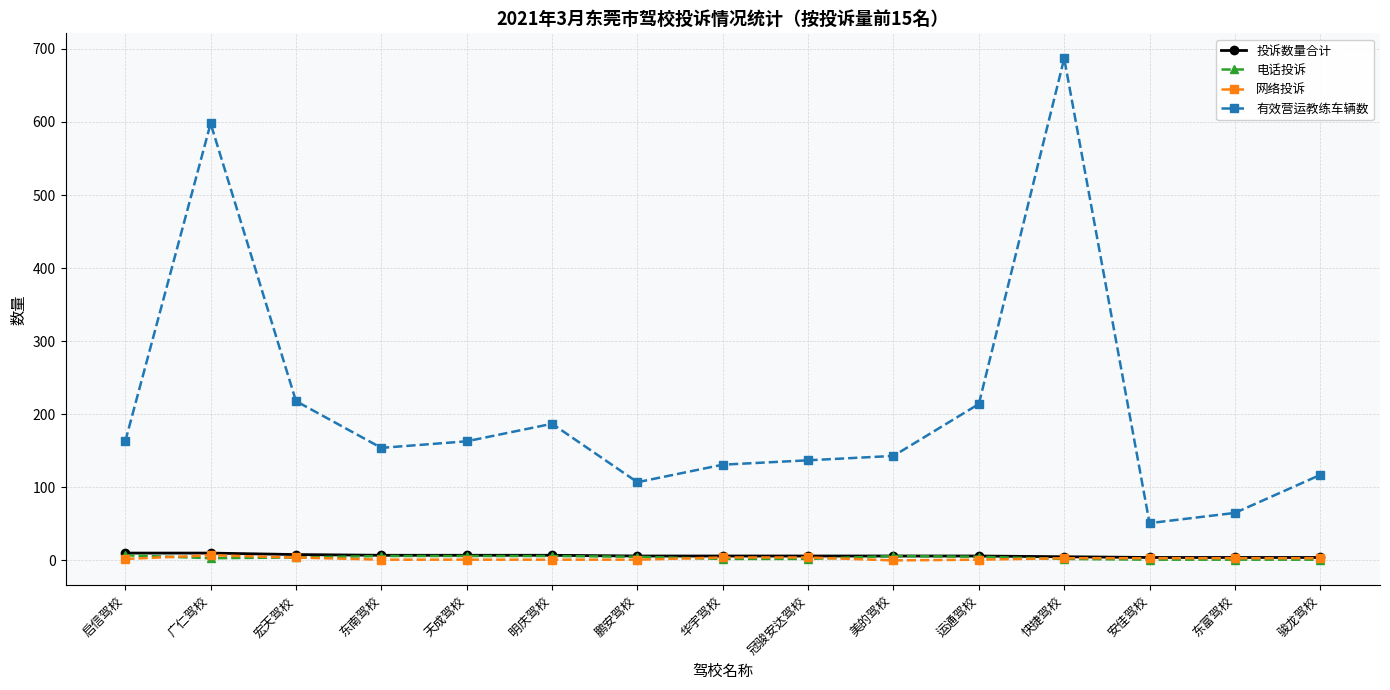

At which category does 有效营运教练车辆数 reach its first local peak?

广仁驾校